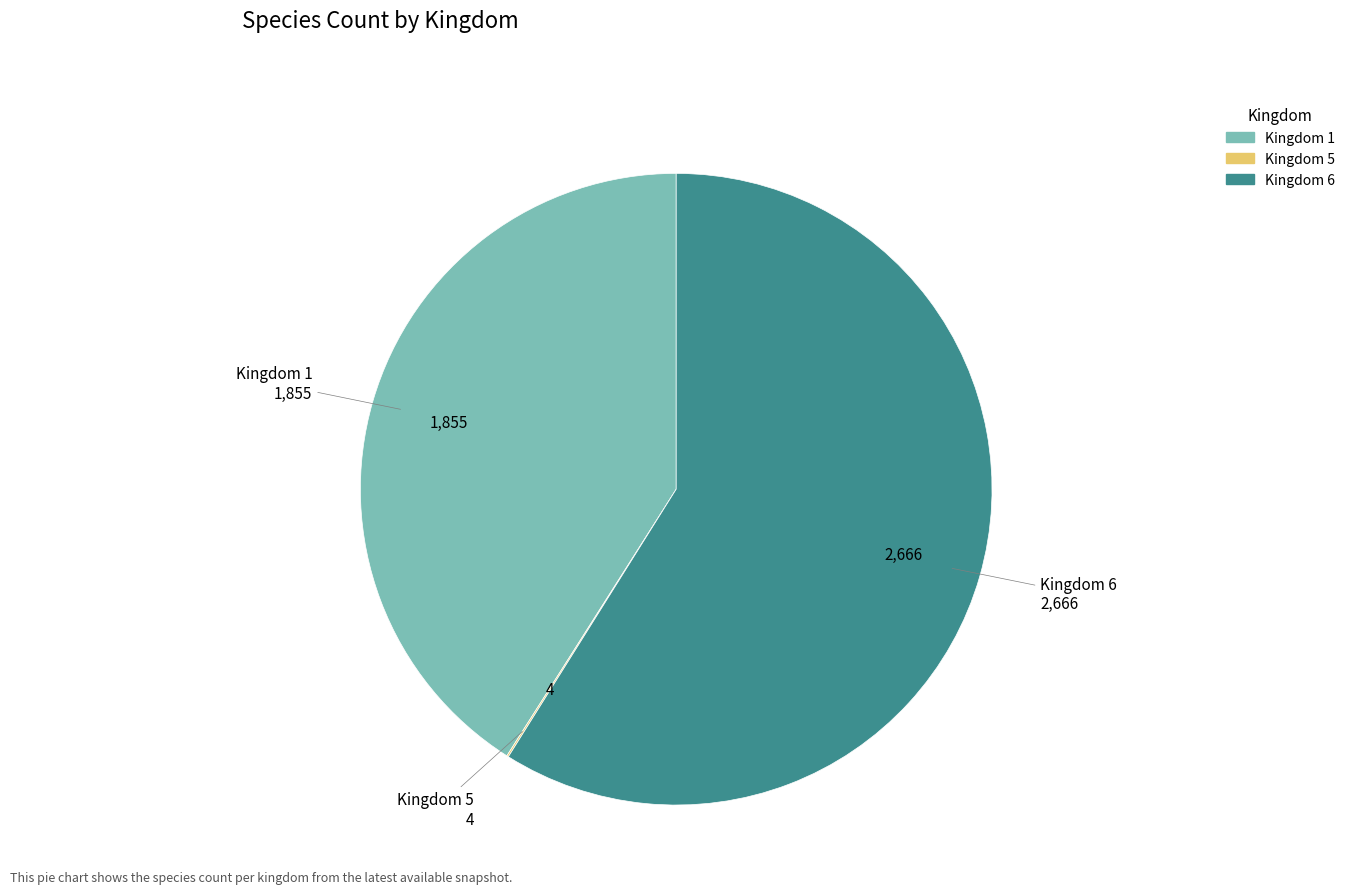

Is there any slice that represents more than half of the pie?

Yes